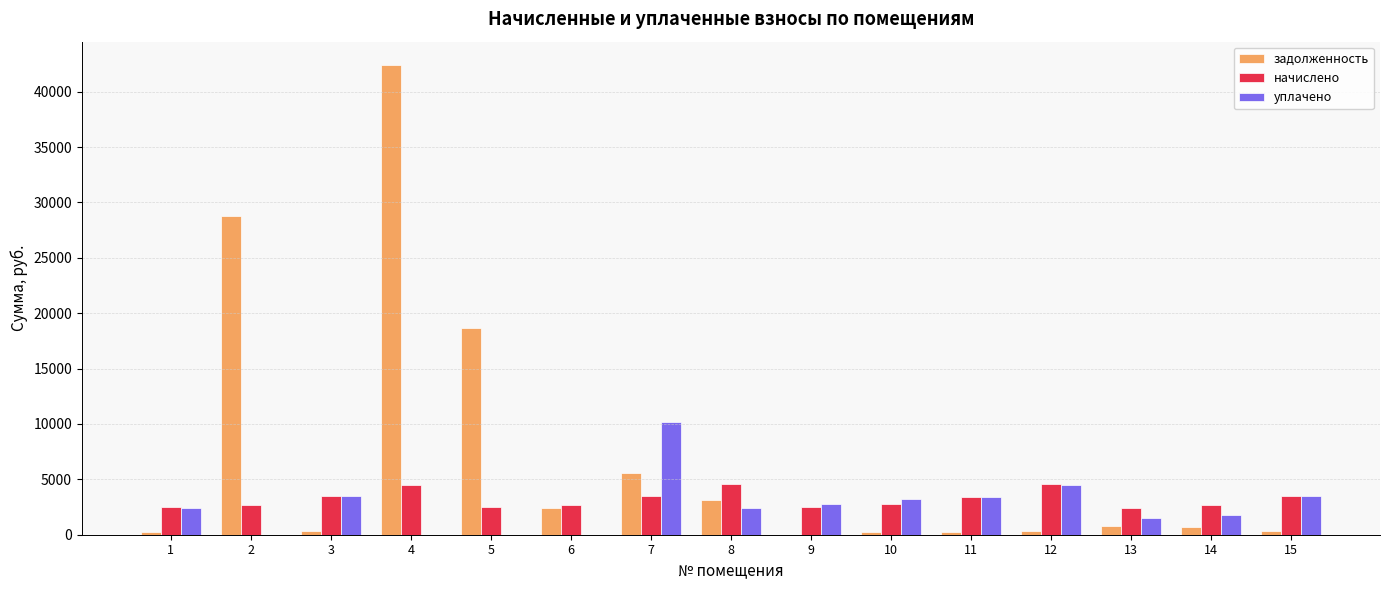

At which category is the sum across all series the highest?

4